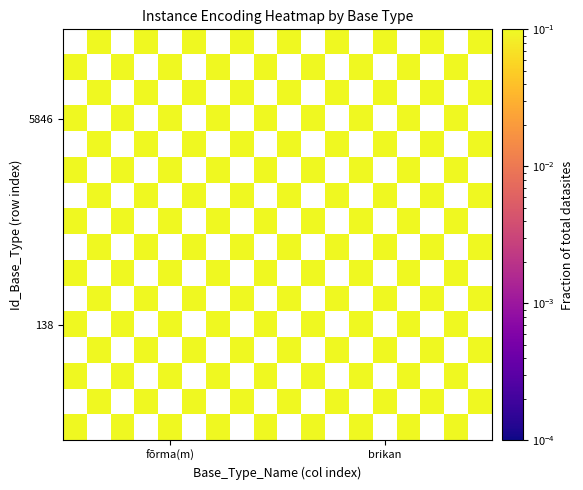

At which category does the chart reach its peak across all series?

15